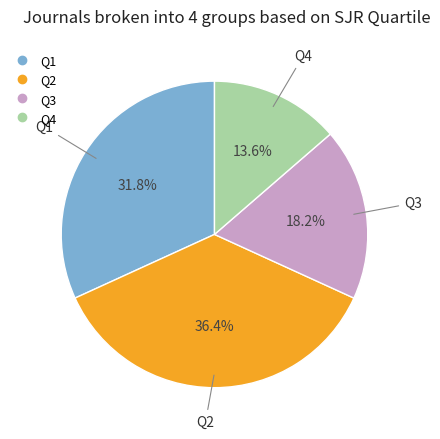

Between Q2 and Q1, which is larger?

Q2